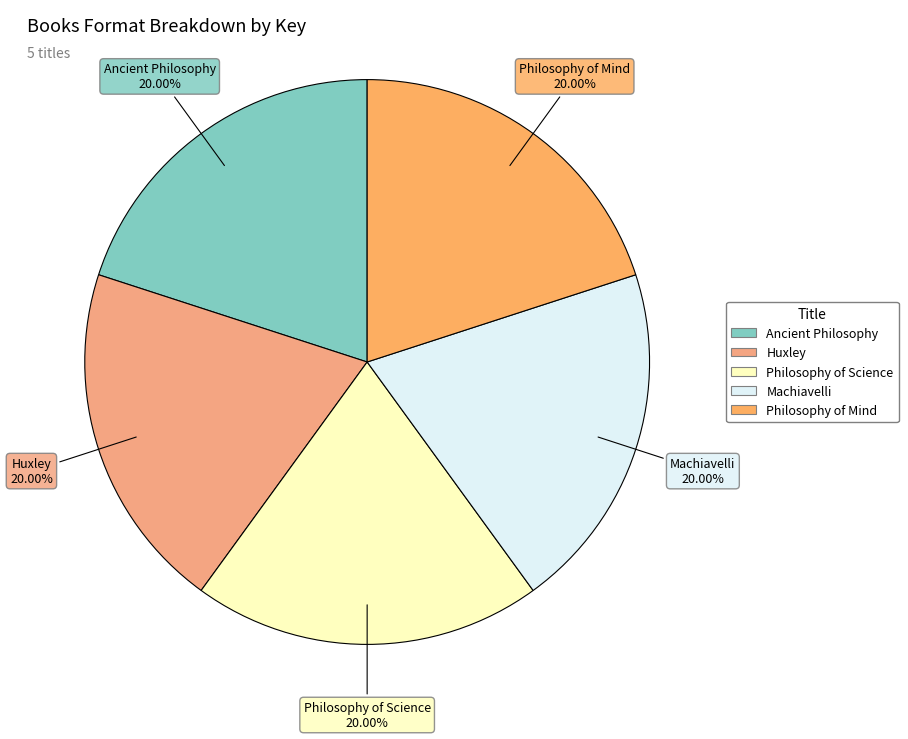

How many segments does this pie chart have?

5